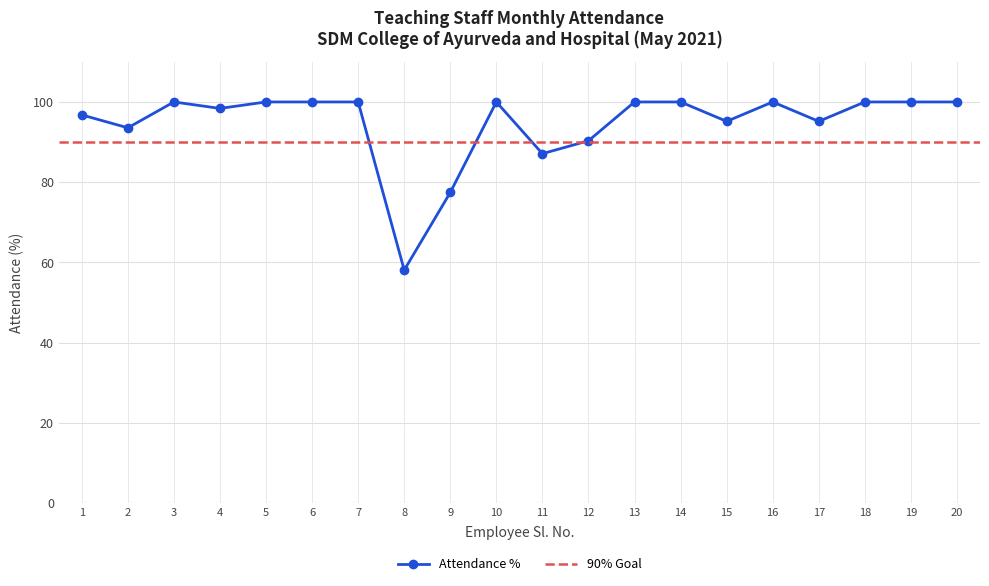

Is it true that the value at 5 is 100.0?

True